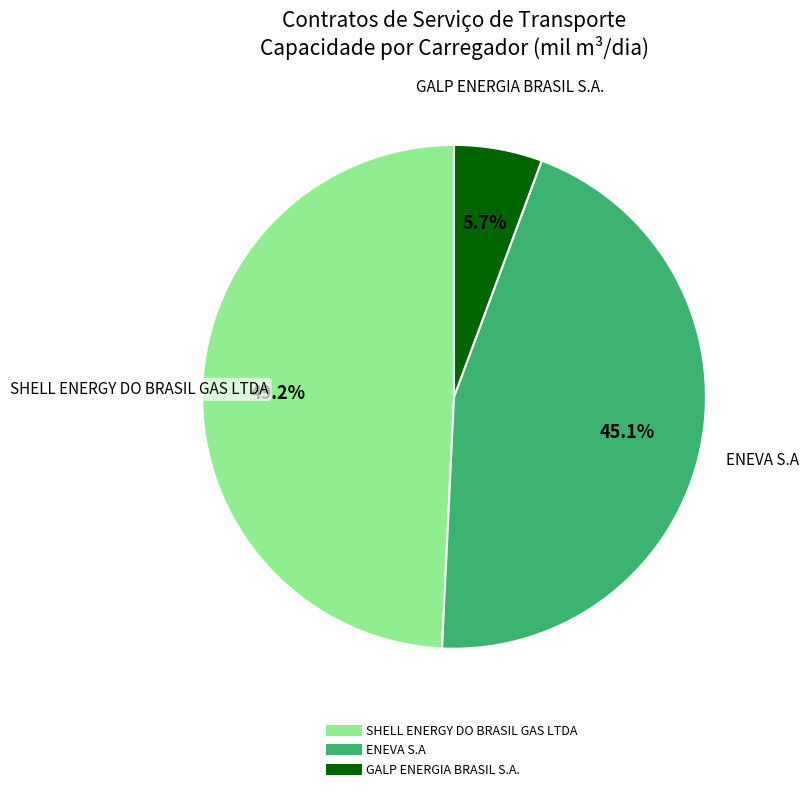

To the nearest percent, what is the difference between the largest and smallest slice percentages?

44%